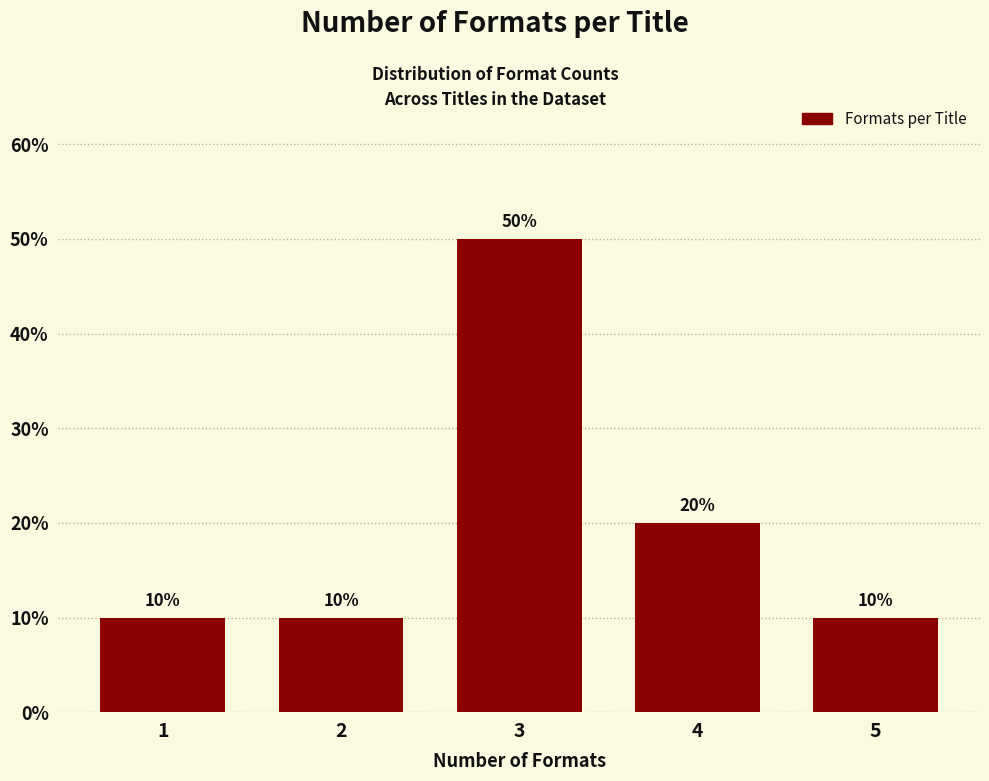

Reading right to left, list all the values displayed in this chart.

10	20	50	10	10